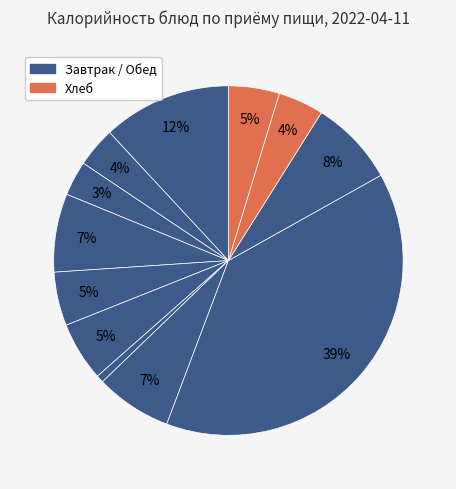

To the nearest percent, what is the average slice percentage?

8%